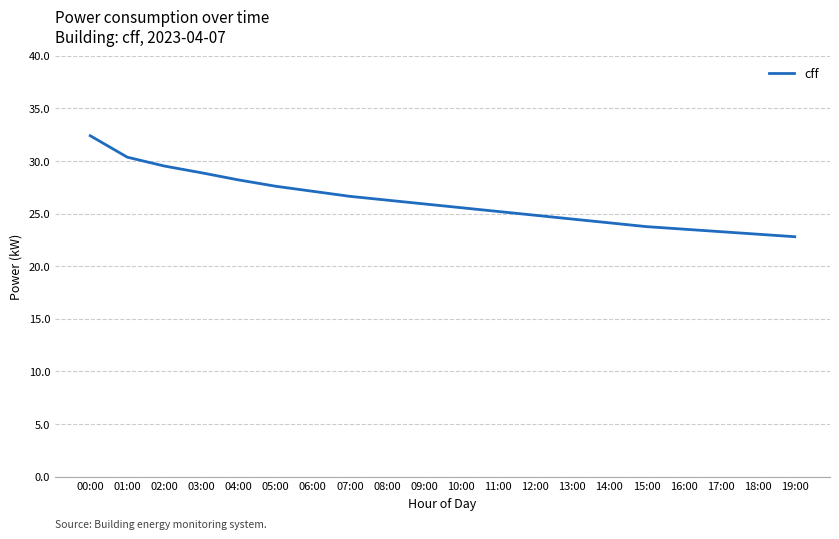

What is the change in value from 11:00 to 18:00?

-2.2